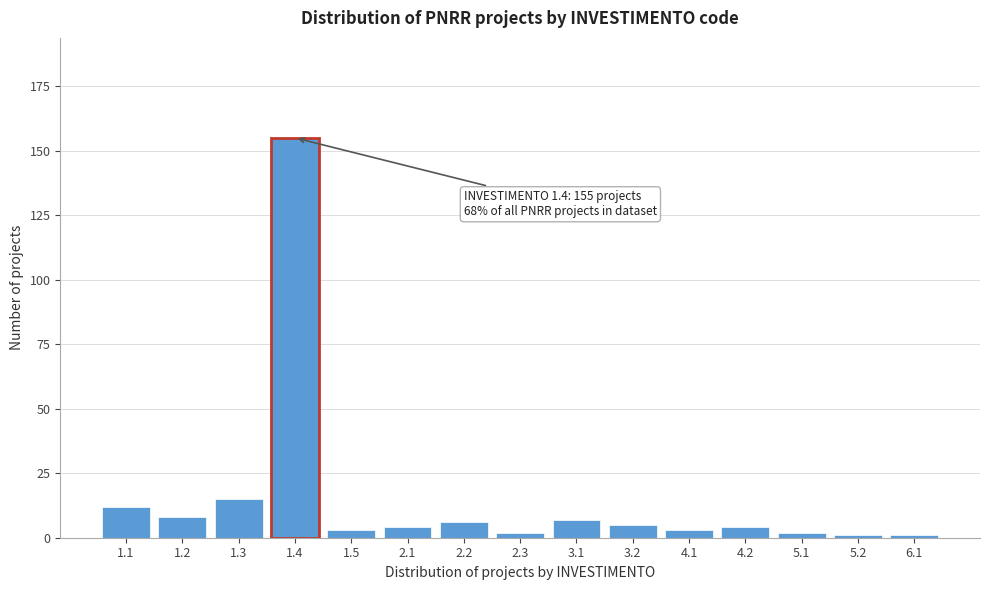

Reading left to right, extract all data points from this chart.

12	8	15	155	3	4	6	2	7	5	3	4	2	1	1